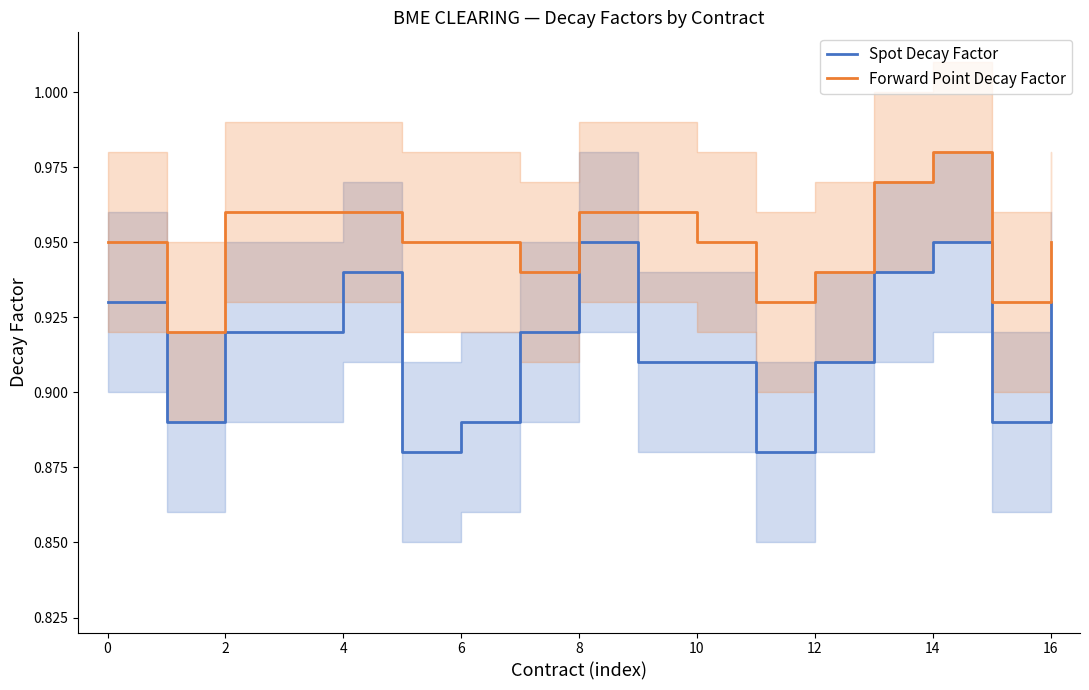

How many Forward Point Decay Factor values are between 0 and 1?

17